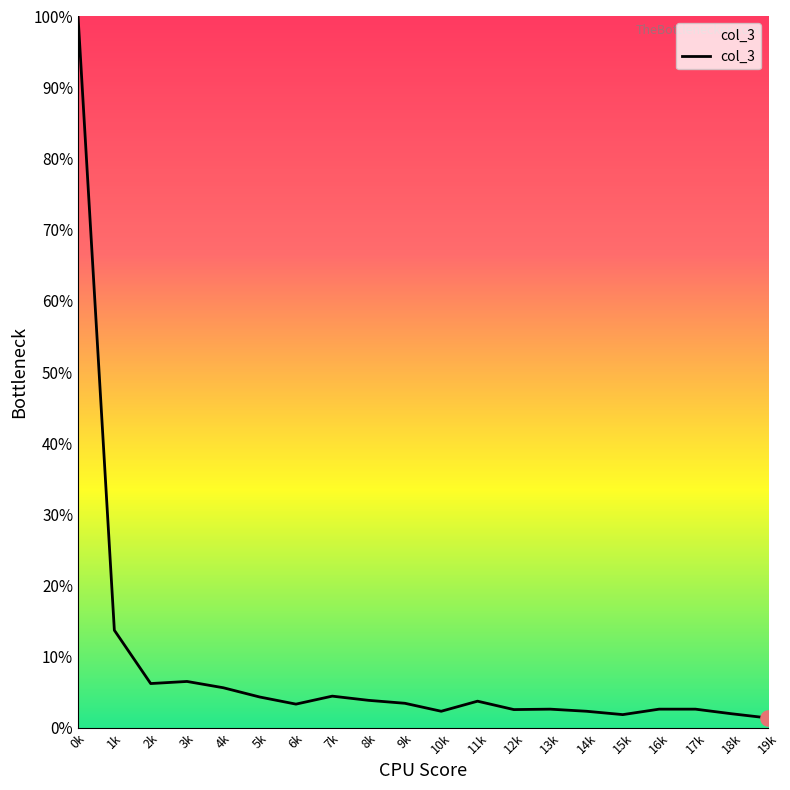

Does the chart have visible grid lines?

No